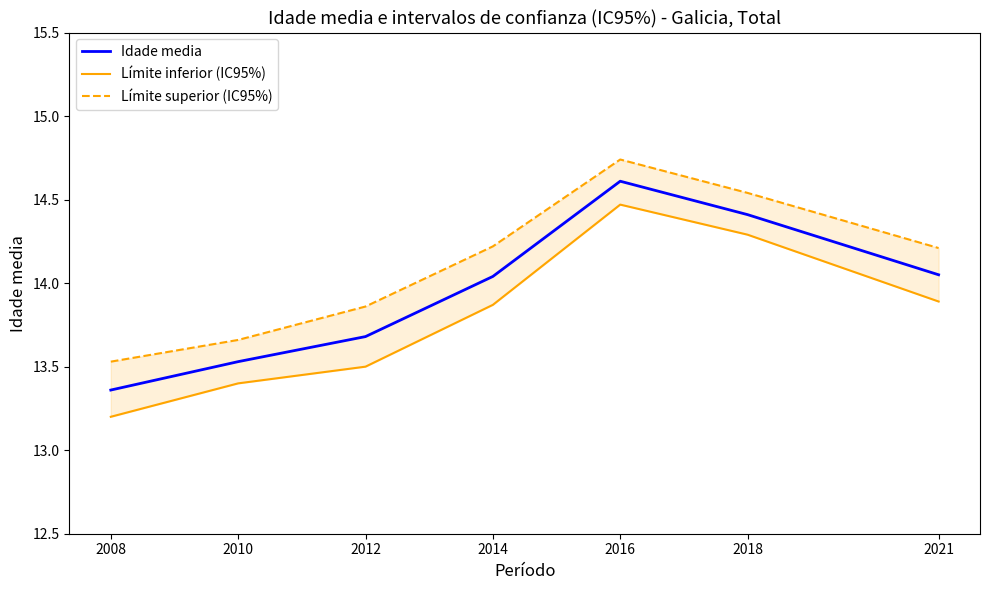

What is the value of the Límite superior (IC95%) point at the 2nd from the left?

13.7